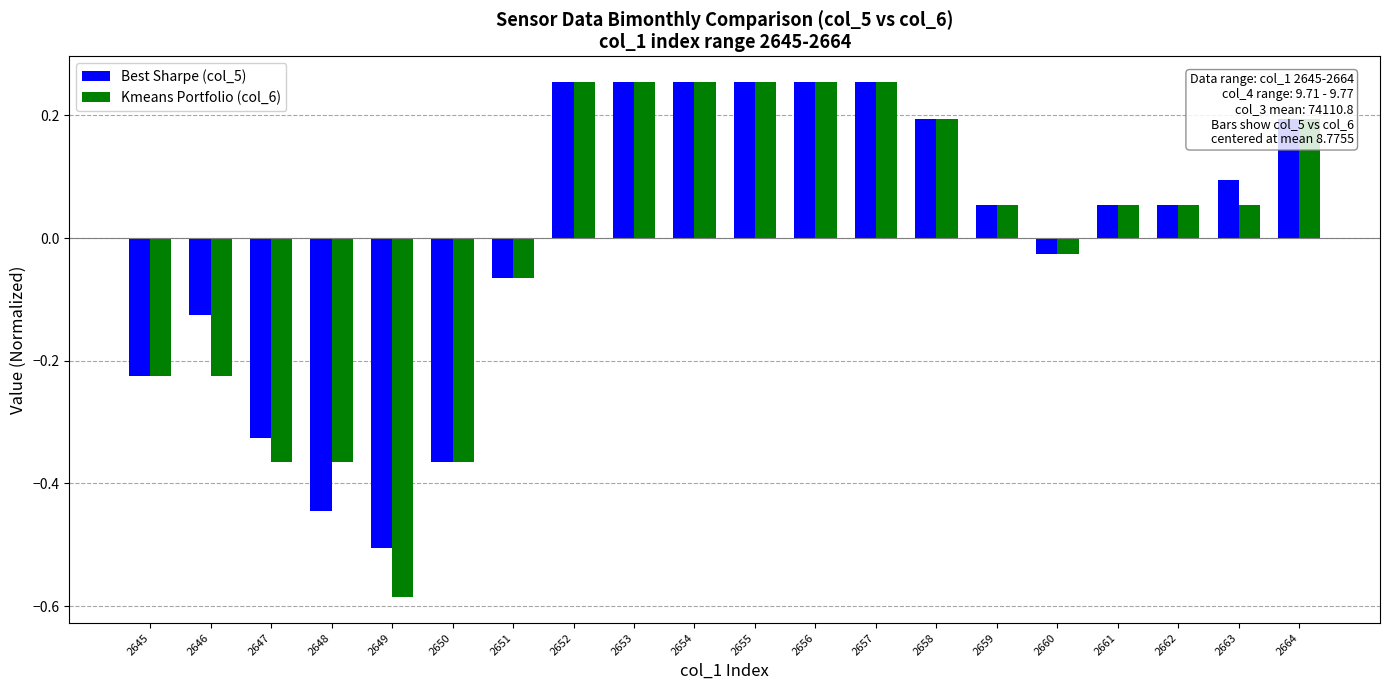

Which series has the largest range (max minus min)?

Kmeans Portfolio (col_6)